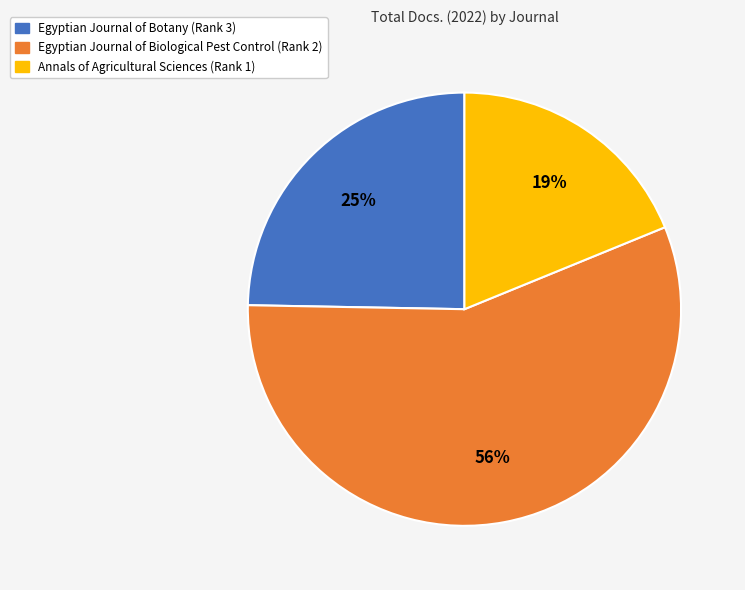

Does Egyptian Journal of Biological Pest Control (Rank 2) represent more than half of the total?

Yes